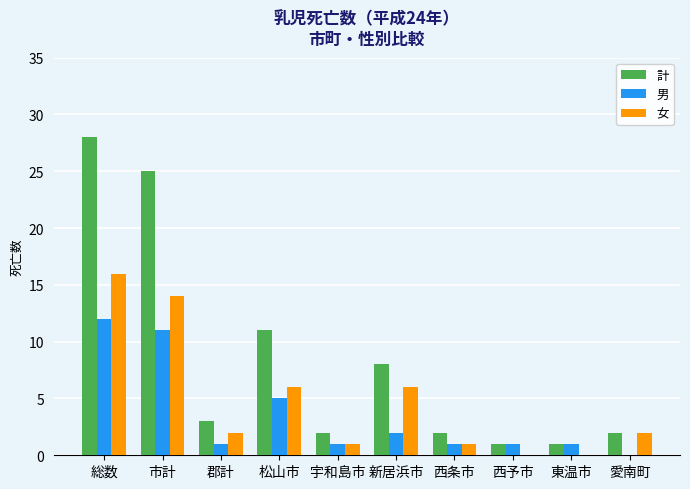

What is the sum of all 計 values?

83